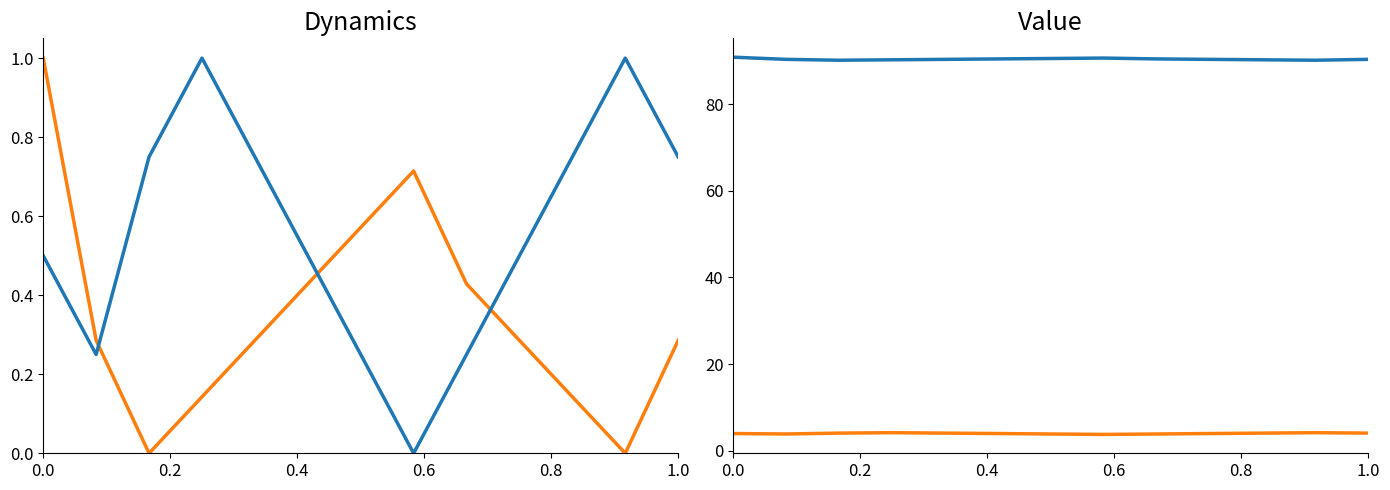

In humidity, how many points are lower than both neighbors (excluding endpoints)?

2